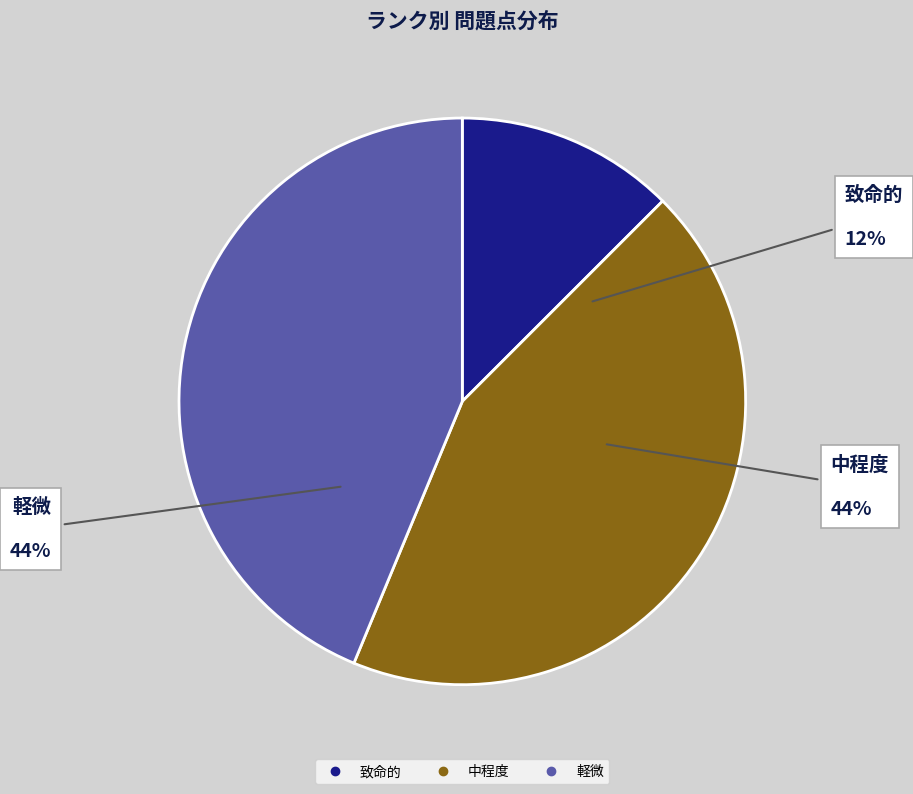

What percentage is the 致命的 slice, to the nearest percent?

12%